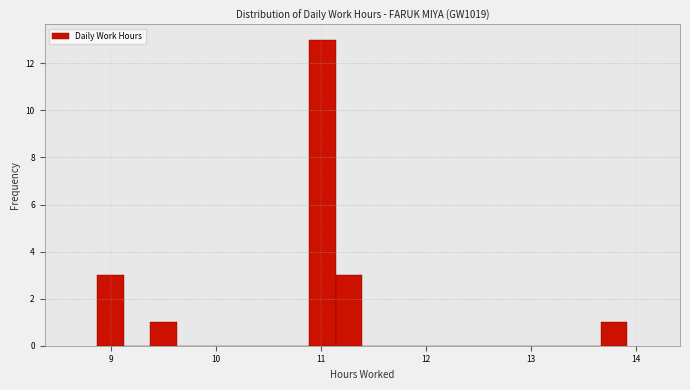

Read against the x-axis, roughly where is the centre of the tallest bar?

11.0